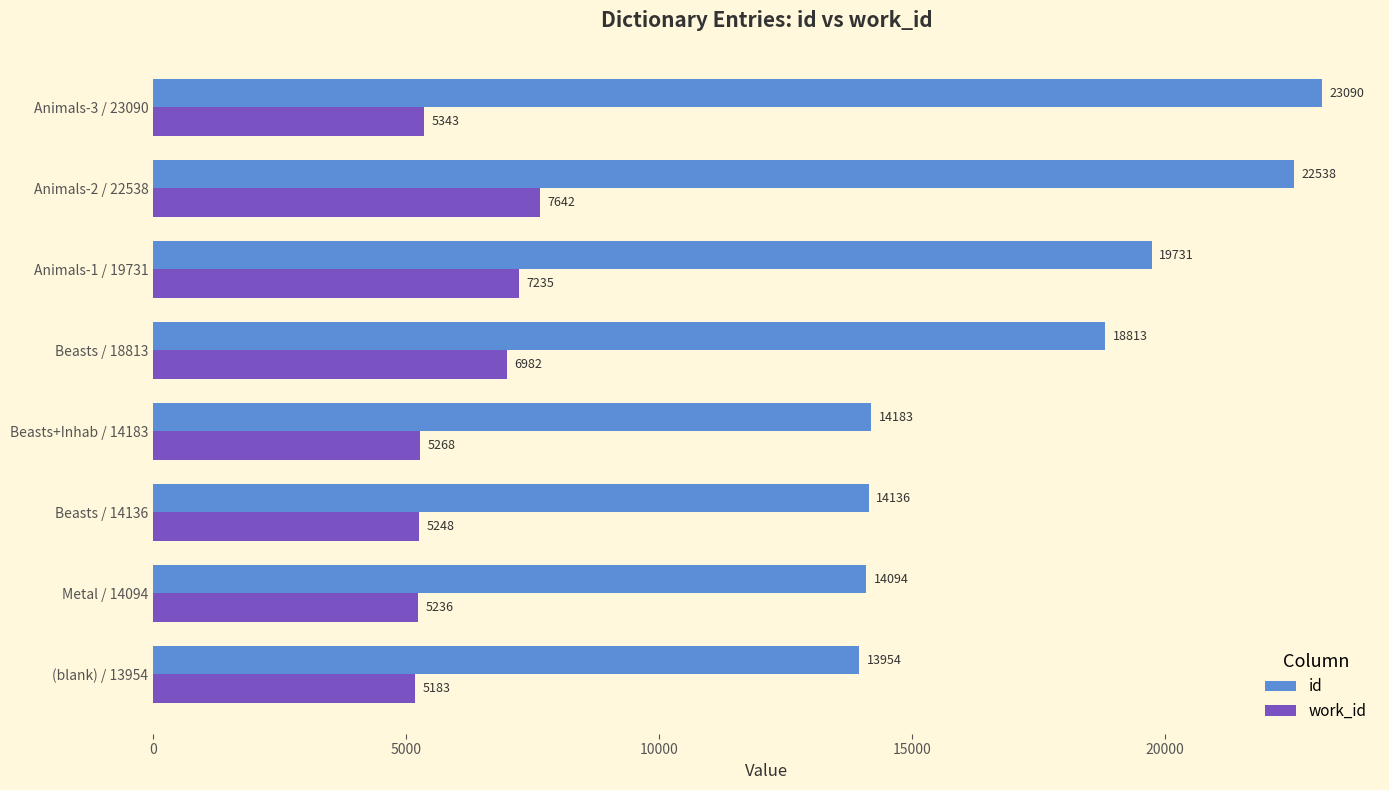

Which series has the widest spread of values?

id